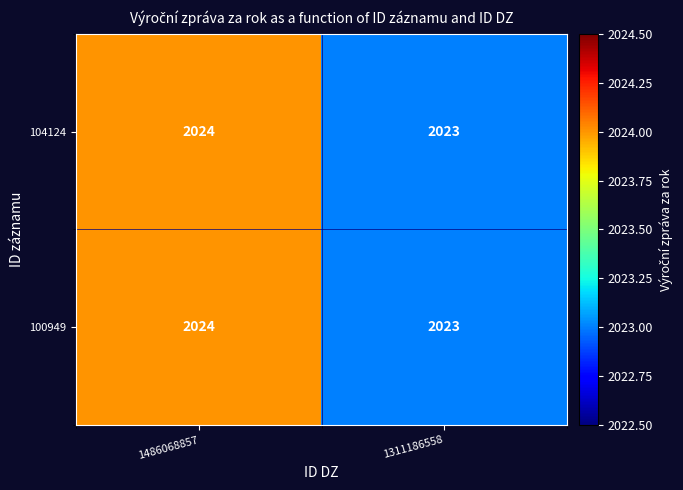

What is the total value across all series at 1486068857?

4048